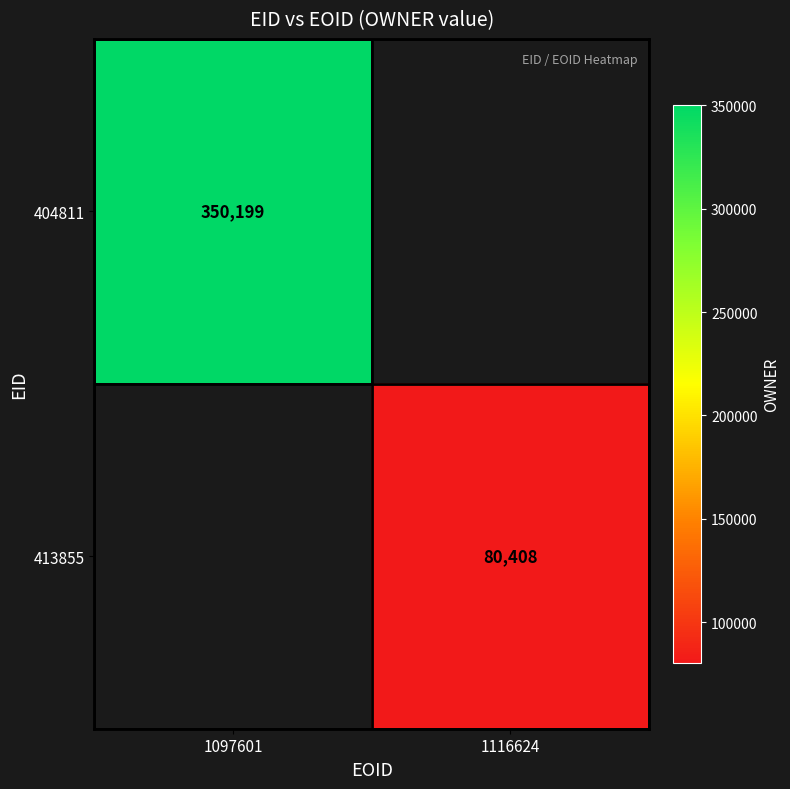

Is it true that 413855 equals 80408 at 1116624?

True